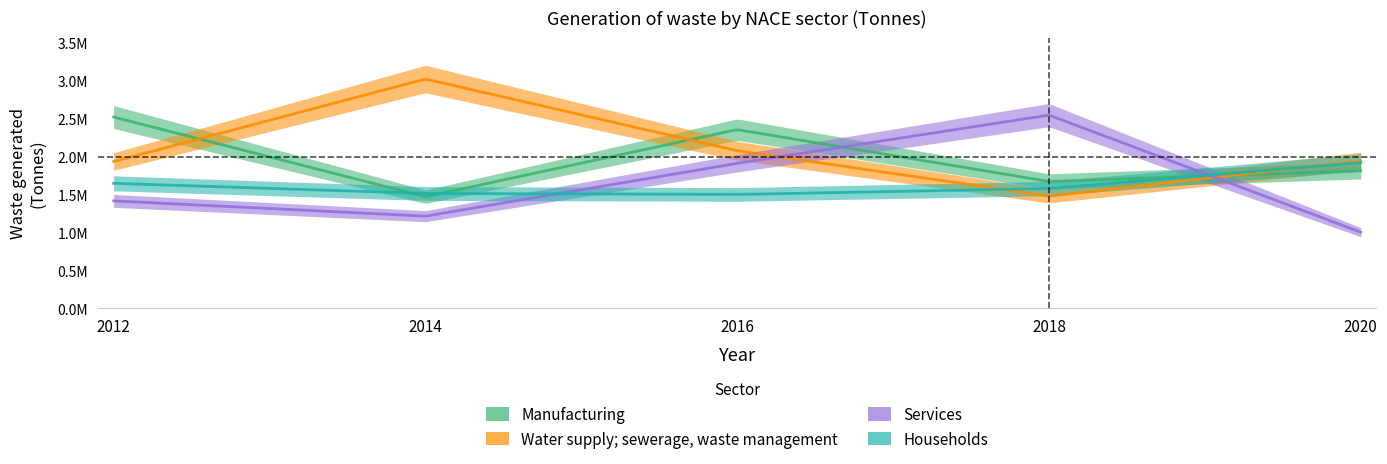

How many lines are shown in the chart?

4